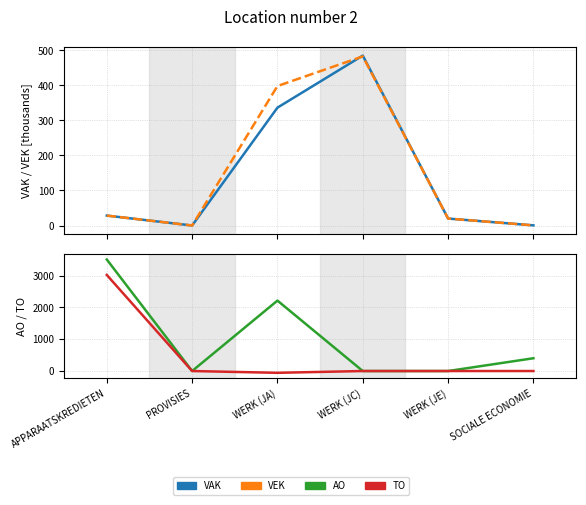

How many times do AO and VEK cross each other?

2